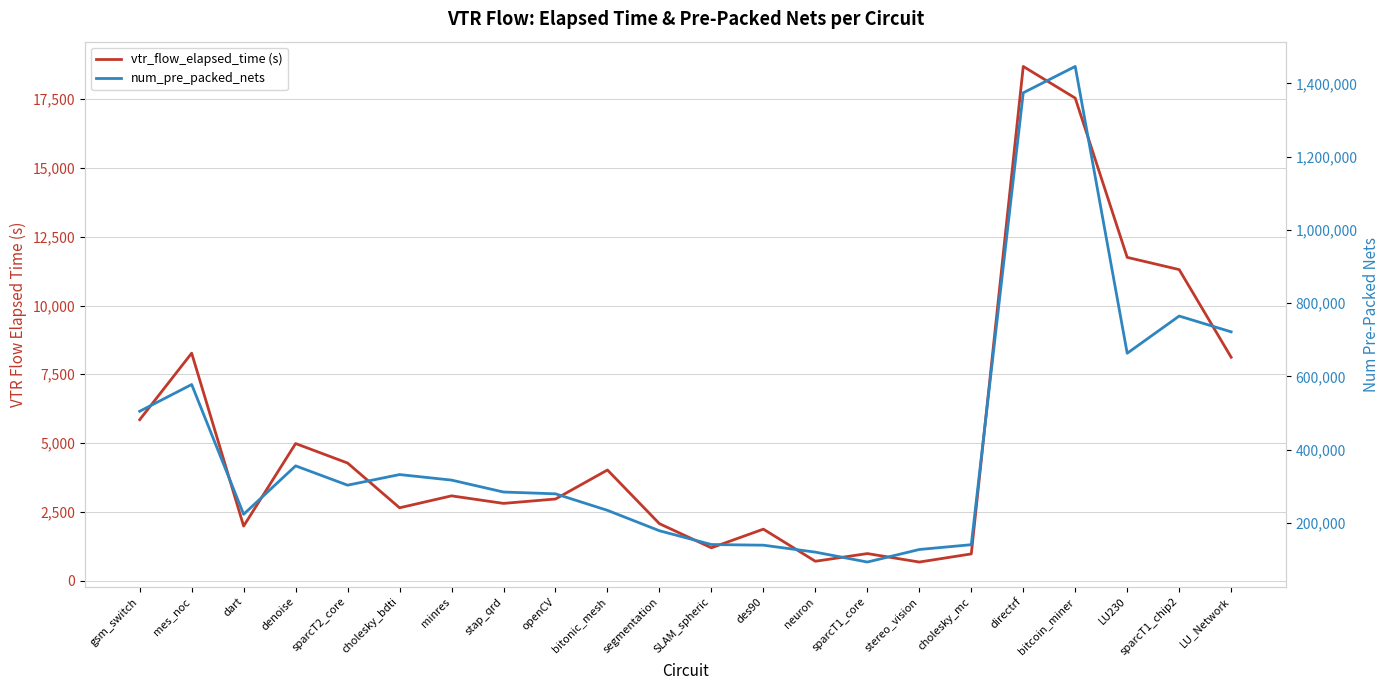

What is the total value across all series at sparcT1_chip2?

775998.5